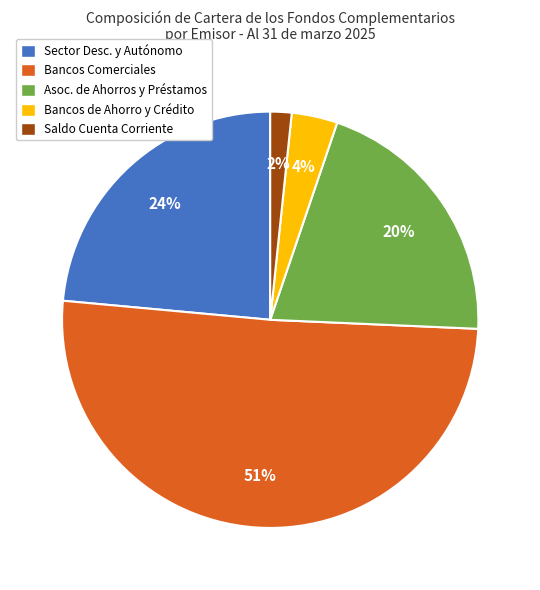

To the nearest percent, what is the difference between the largest and smallest slice percentages?

49%